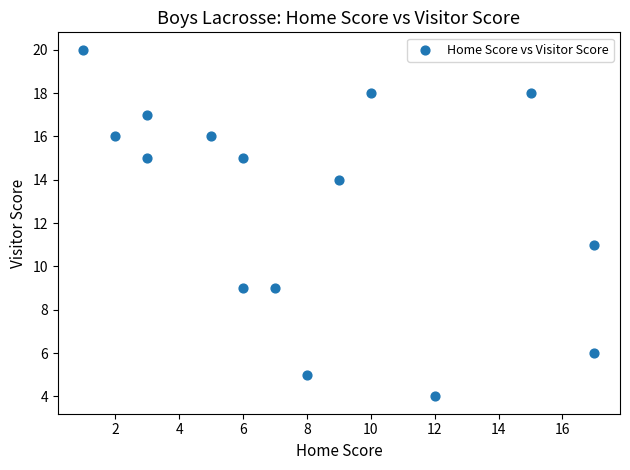

What is the range of X values (max minus min)?

16